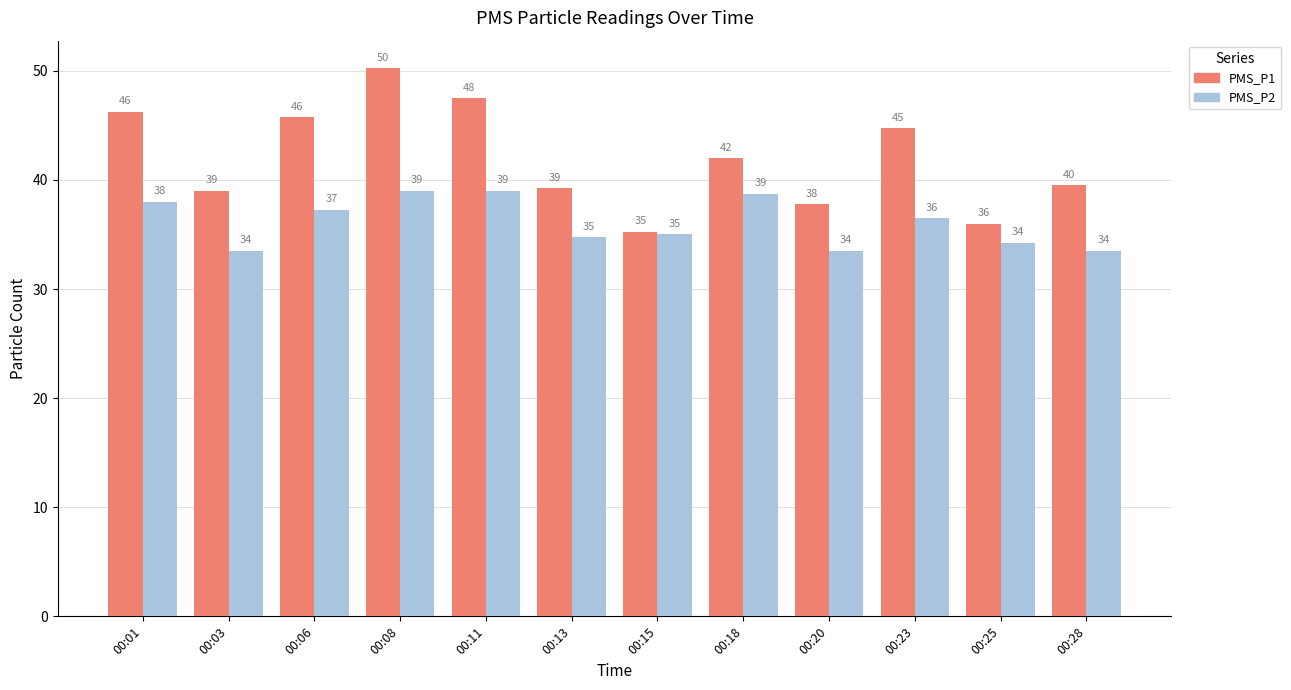

What are all the series names shown in the legend?

PMS_P1, PMS_P2